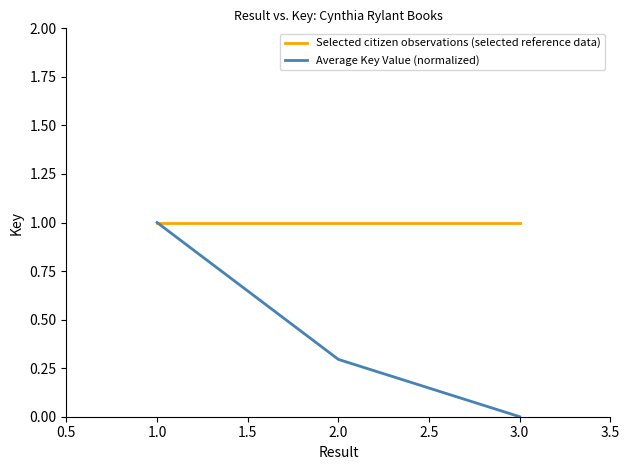

The Selected citizen observations (selected reference data) series shows 1.0 at 1.0. True or false?

True